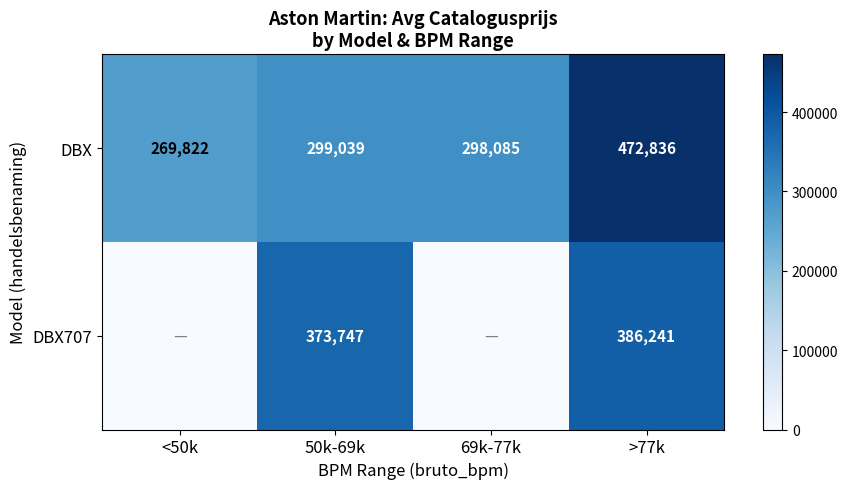

What is the greatest value displayed?

472836.0